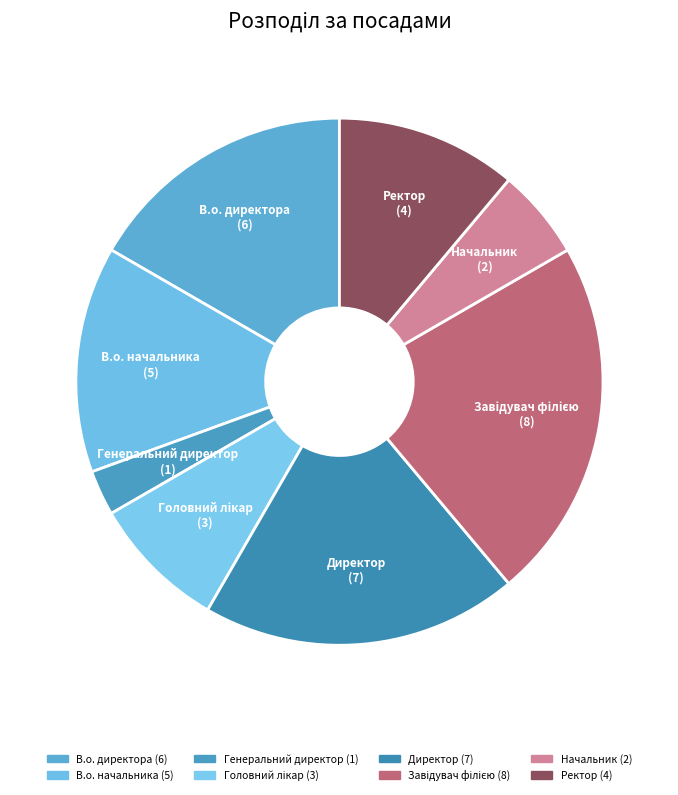

The В.о. начальника (5) slice represents 27% of the pie. True or false?

False